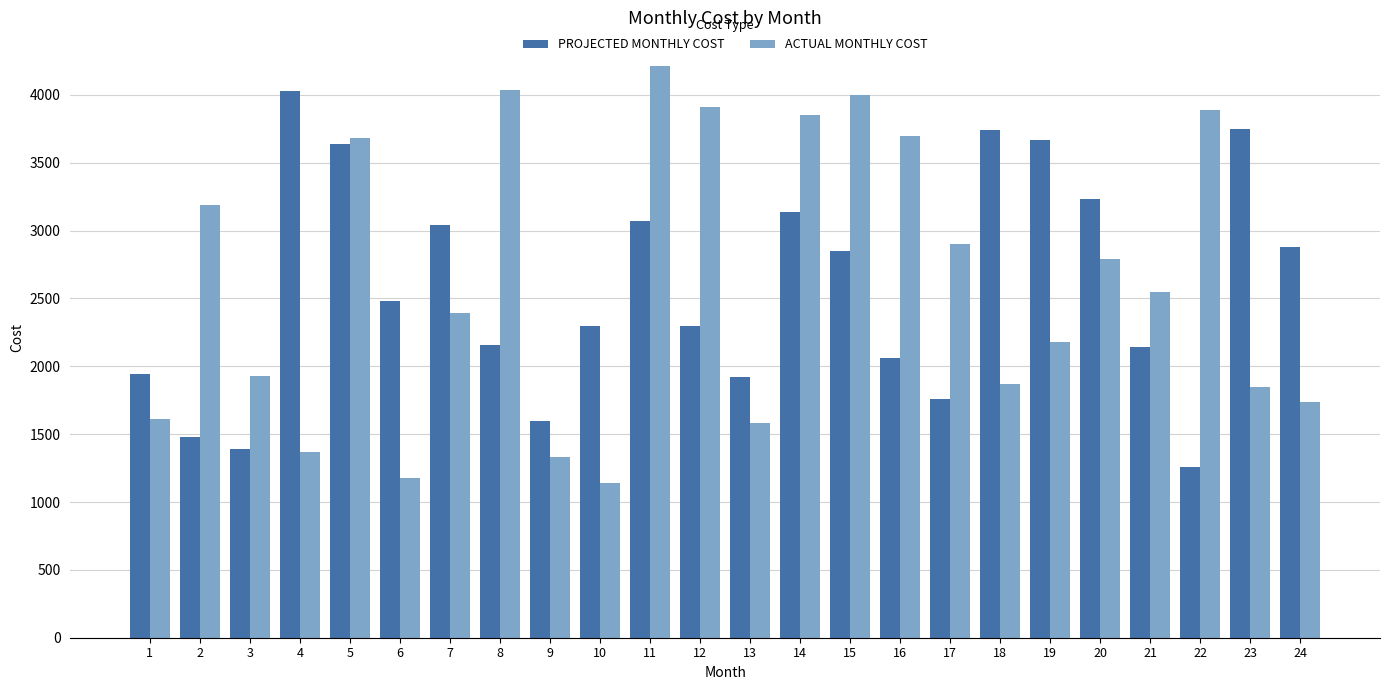

List the series in order of their overall mean, highest first.

ACTUAL MONTHLY COST, PROJECTED MONTHLY COST